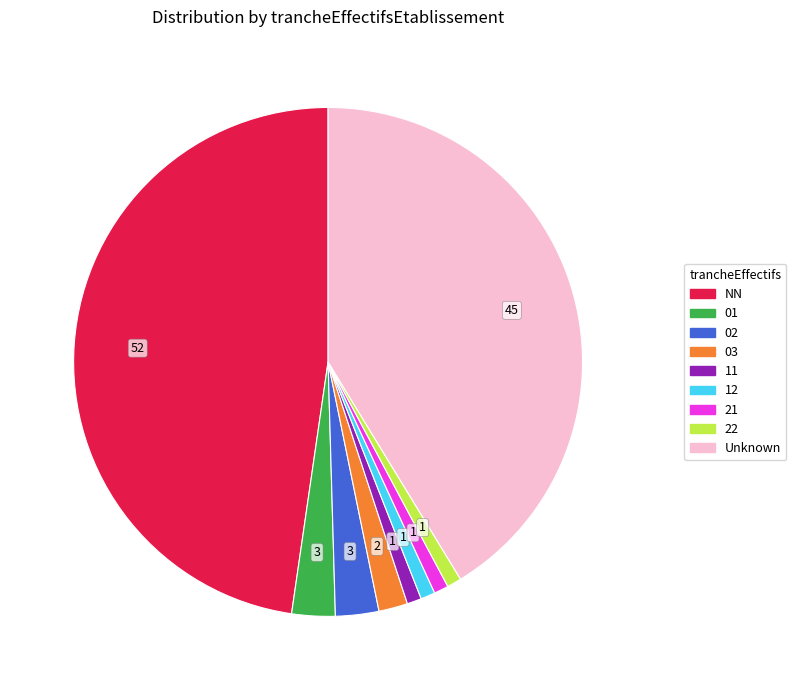

True or false: 03 accounts for 2% of the total.

True